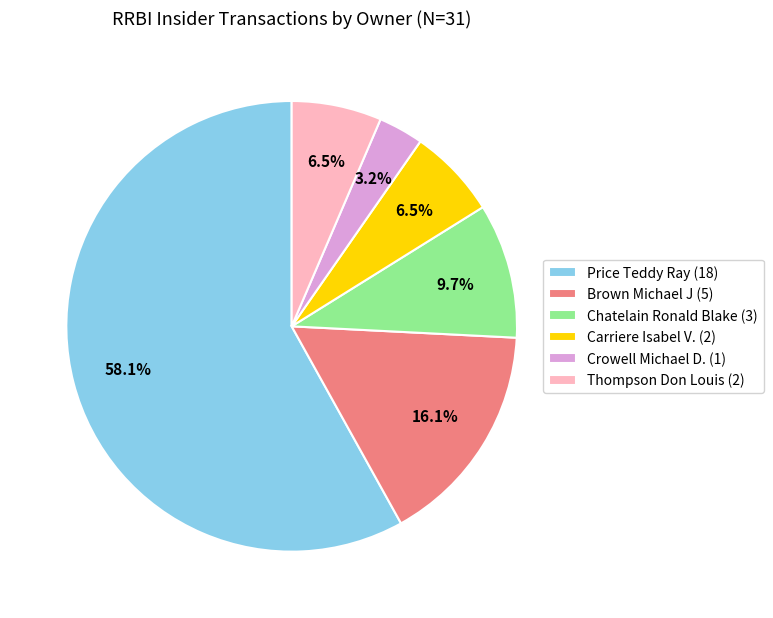

Which has a higher value, Price Teddy Ray (18) or Thompson Don Louis (2)?

Price Teddy Ray (18)